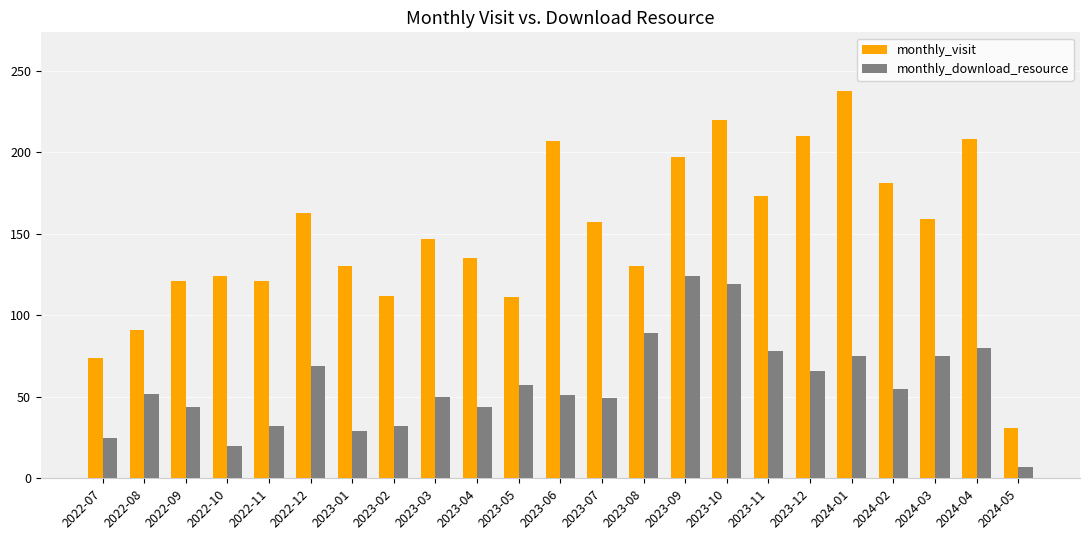

What is the label of the 15th bar from the left?

2023-09